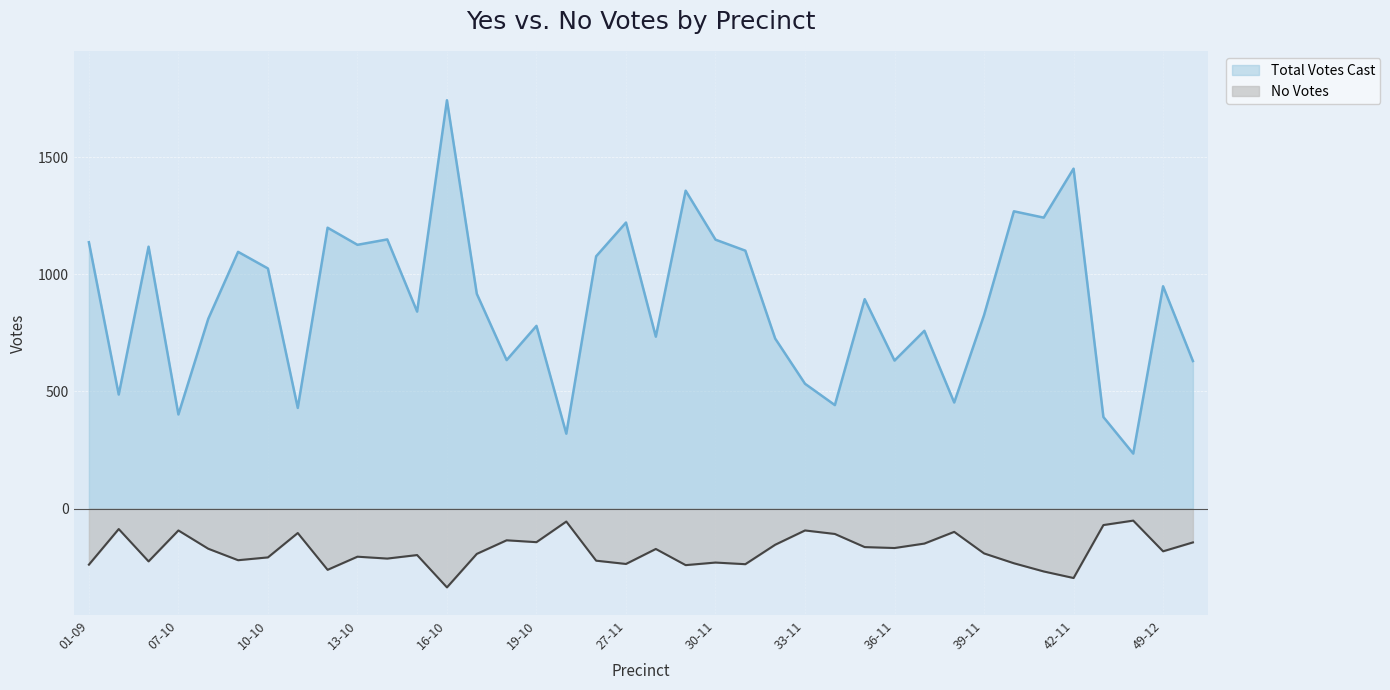

Rank the series by their maximum value, from lowest to highest.

No Votes, Total Votes Cast